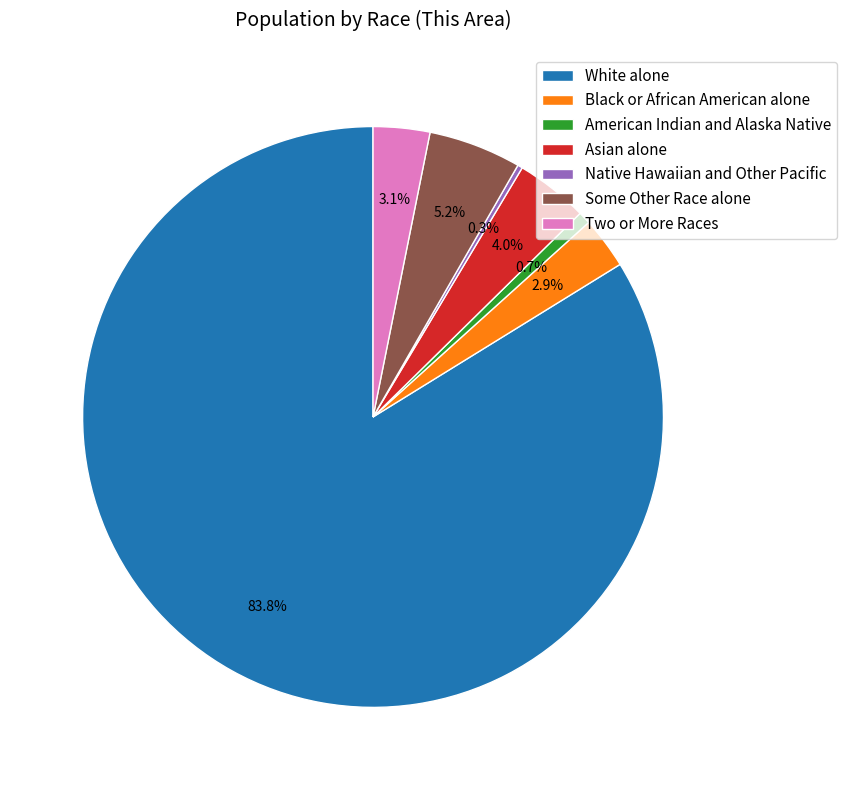

Which has a higher value, White alone or American Indian and Alaska Native?

White alone